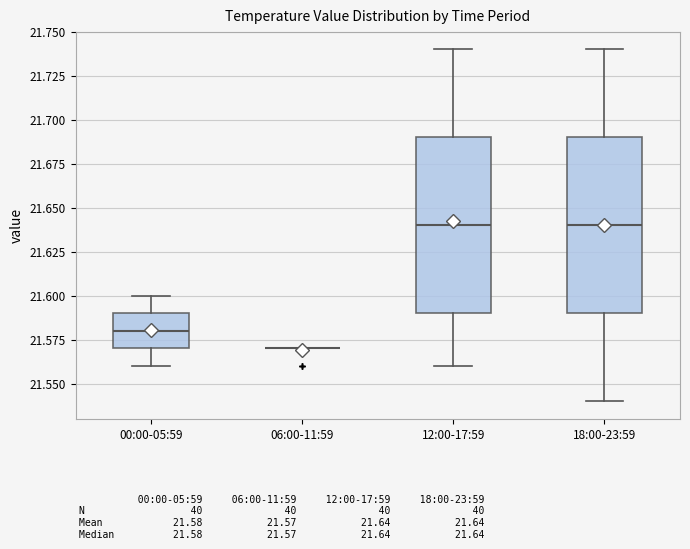

Reading left to right, read every box against the y-axis: the position of its median line, the range the box covers, and the ends of its whiskers. The values are not printed on the chart, so give them approximately, as read against the axis.

00:00-05:59: median 21.58, box 21.57 to 21.59, whiskers 21.56 to 21.60
06:00-11:59: box collapsed to a line at 21.57, whiskers 21.57 to 21.57
12:00-17:59: median 21.64, box 21.59 to 21.69, whiskers 21.56 to 21.74
18:00-23:59: median 21.64, box 21.59 to 21.69, whiskers 21.54 to 21.74